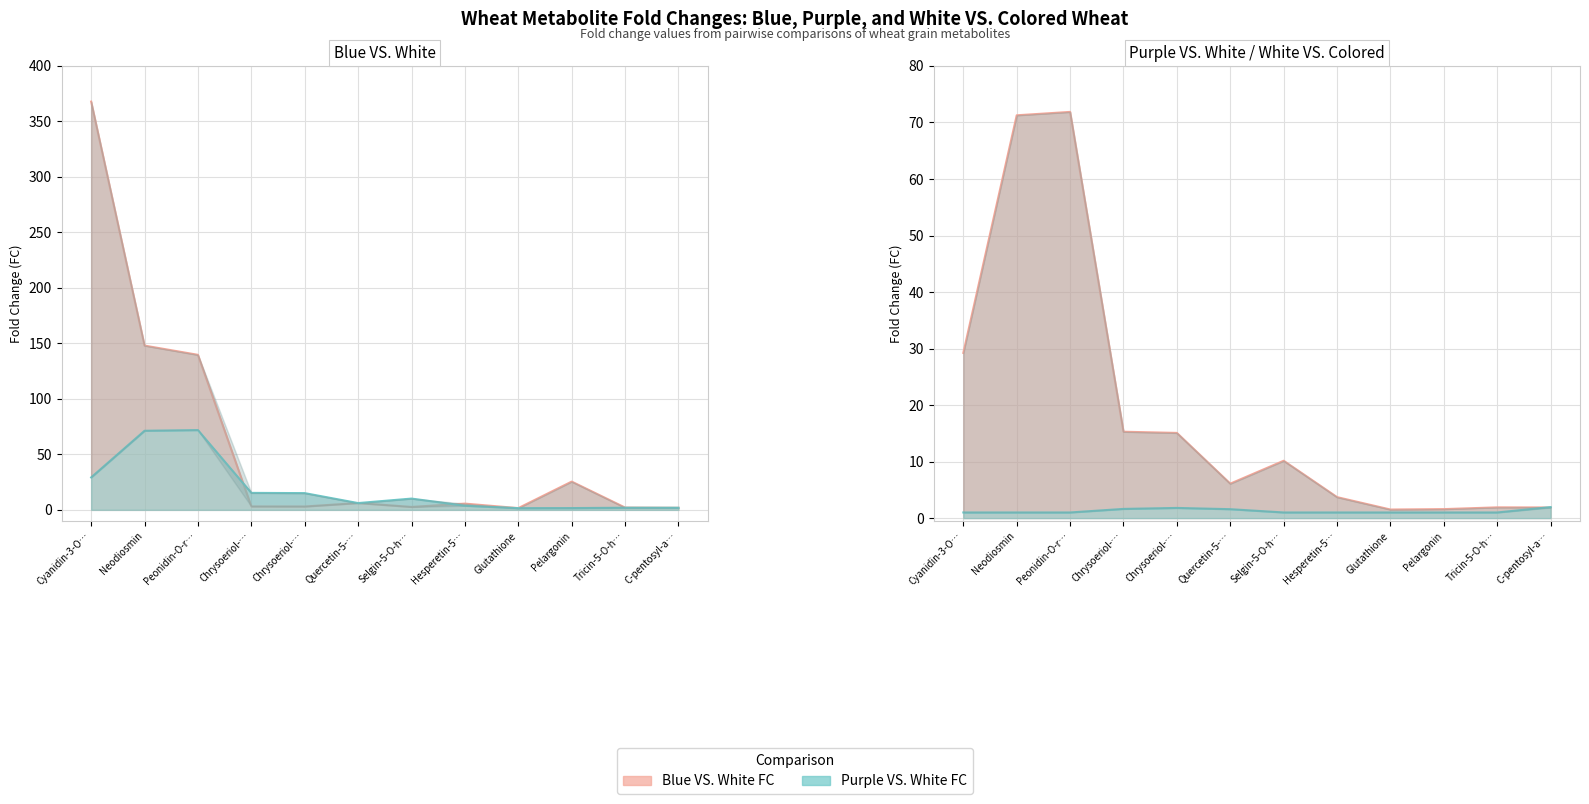

Reading left to right, transcribe all the data shown in this chart.

blue_fc: 367.9	148.0	139.7	3.1	3.0	6.1	2.6	5.6	1.6	25.5	2.1	1.8
purple_fc: 29.2	71.3	71.9	15.3	15.1	6.1	10.2	3.7	1.5	1.6	1.9	1.9
white_fc: 1.0	1.0	1.0	1.6	1.8	1.6	1.0	1.0	1.0	1.0	1.0	1.9